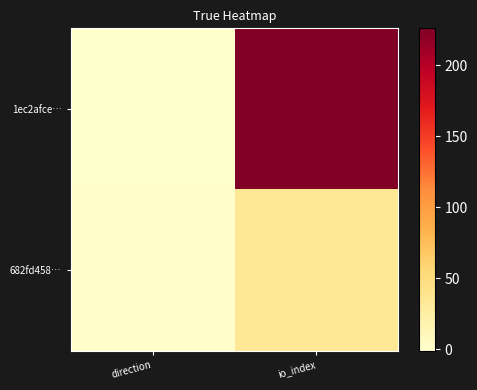

How many categories are shown in the chart?

2